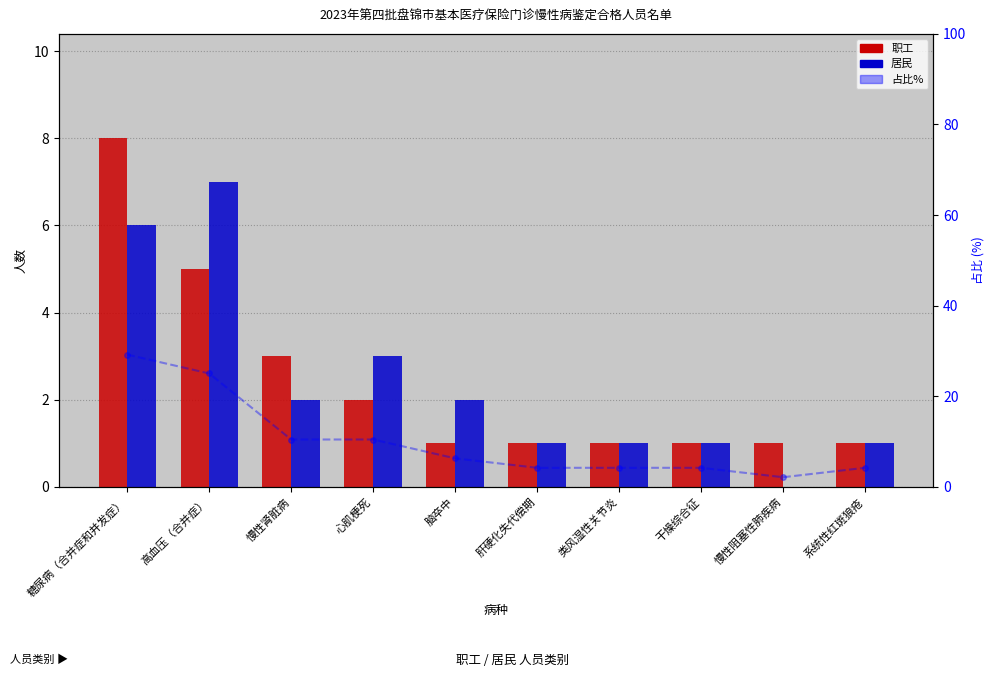

Read the 职工 value at 心肌梗死.

2.0